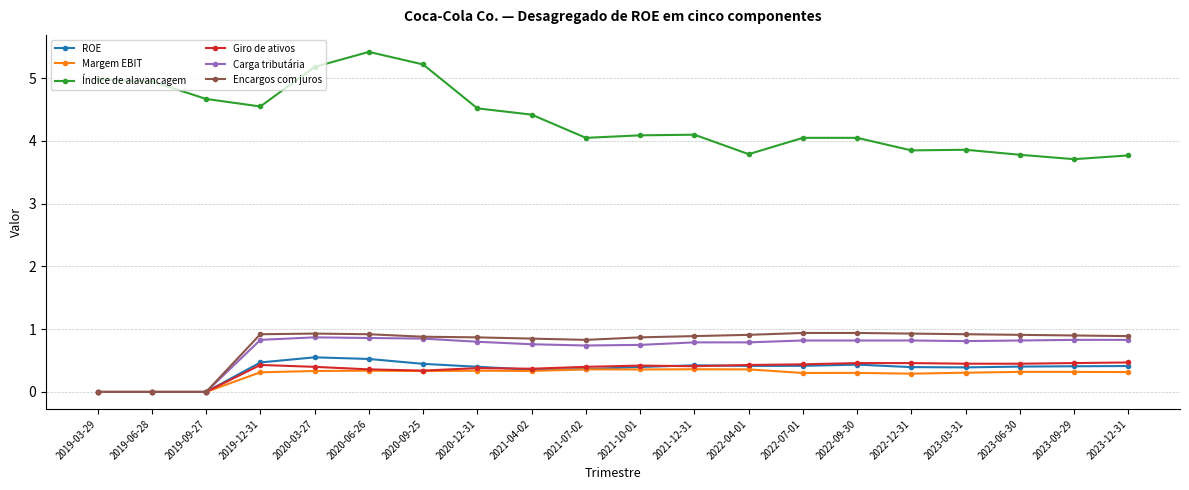

Which category has the lowest value in the Índice de alavancagem series?

2023-09-29